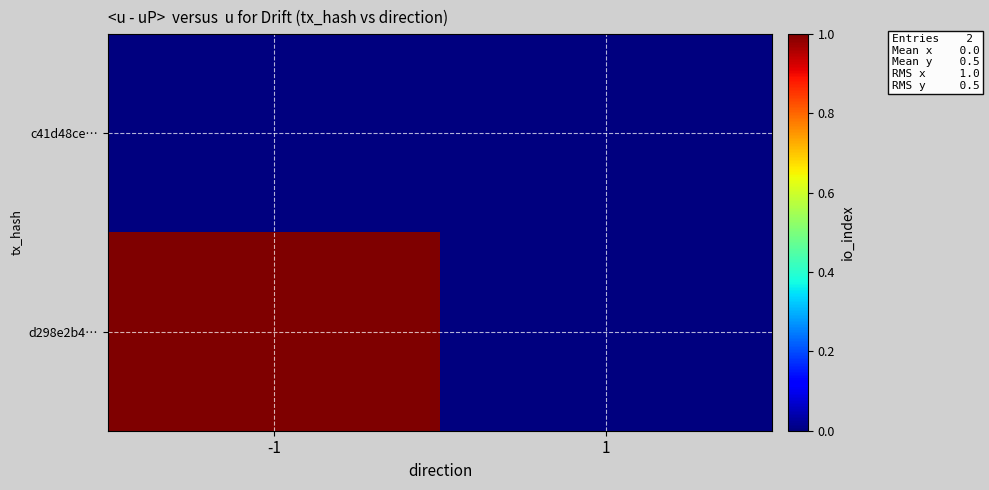

Rank the series by their average value, from highest to lowest.

d298e2b4…, c41d48ce…